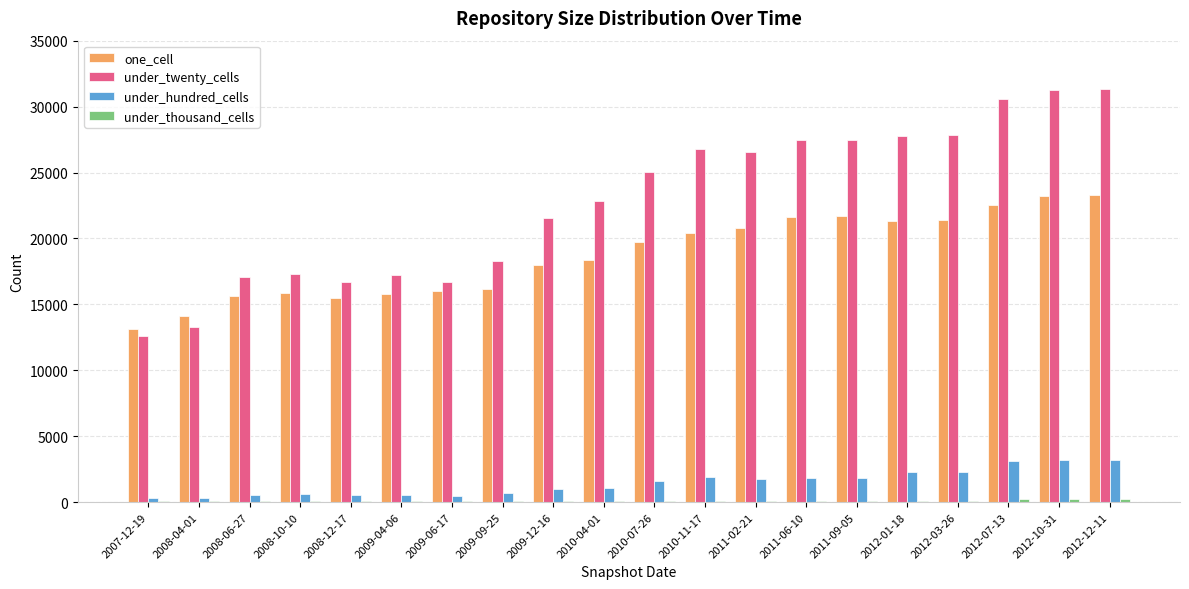

Between 2009-04-06 and 2012-03-26, which series saw the biggest shift?

under_twenty_cells